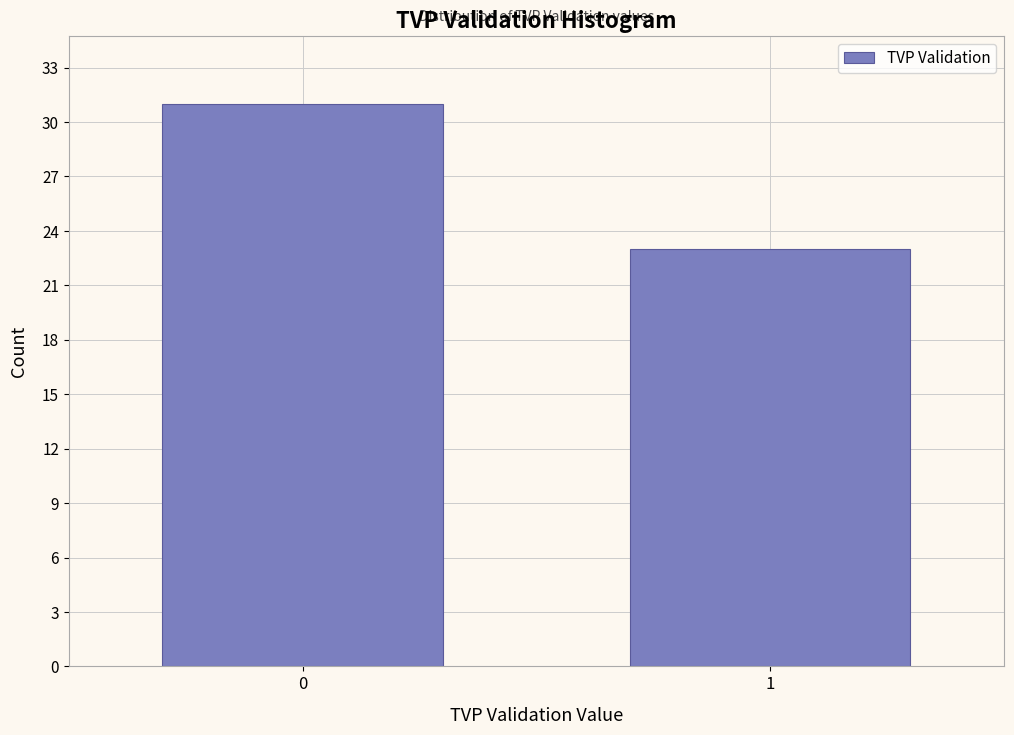

Reading left to right, what are all the values shown in this chart?

0=31	1=23